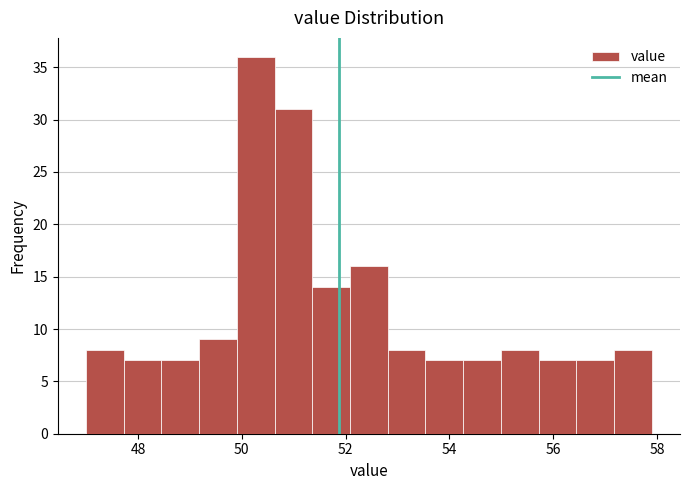

Read against the x-axis, roughly where is the centre of the tallest bar?

50.2